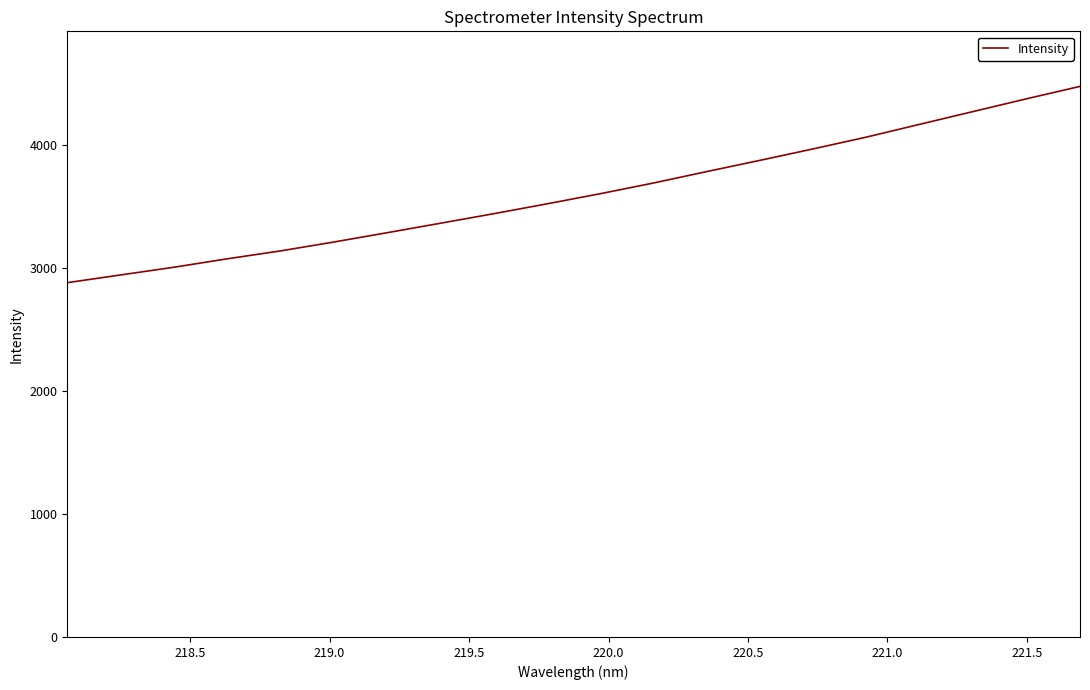

What is the greatest value displayed?

4472.2